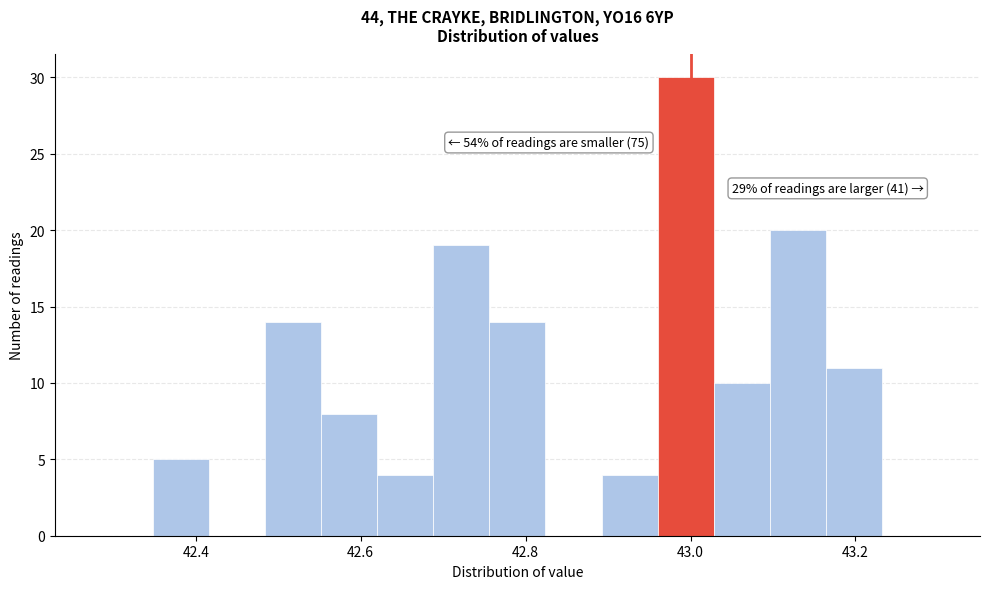

Around what value on the x-axis is the tallest bar? Give the approximate position of its centre, as read against the axis.

43.00